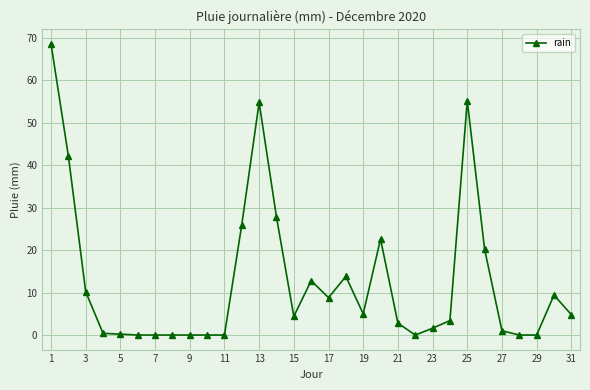

Is this an area chart (filled region under the line)?

No